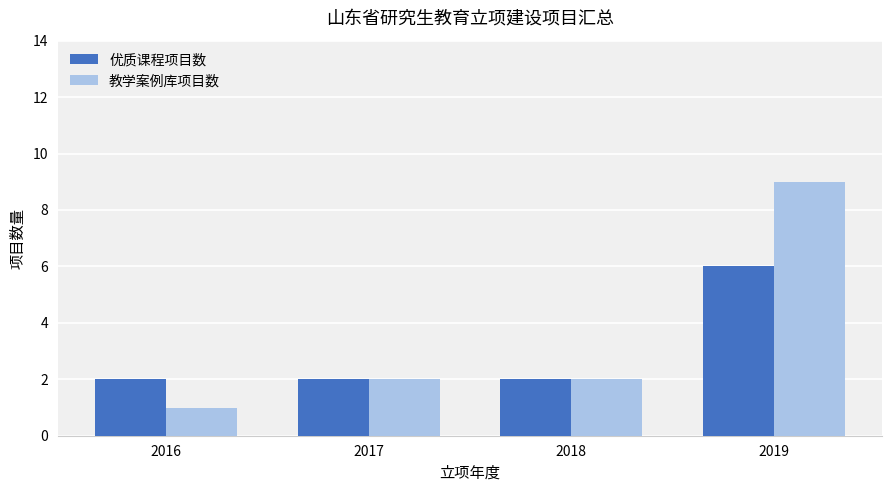

The 教学案例库项目数 series shows 2 at 2017. True or false?

True